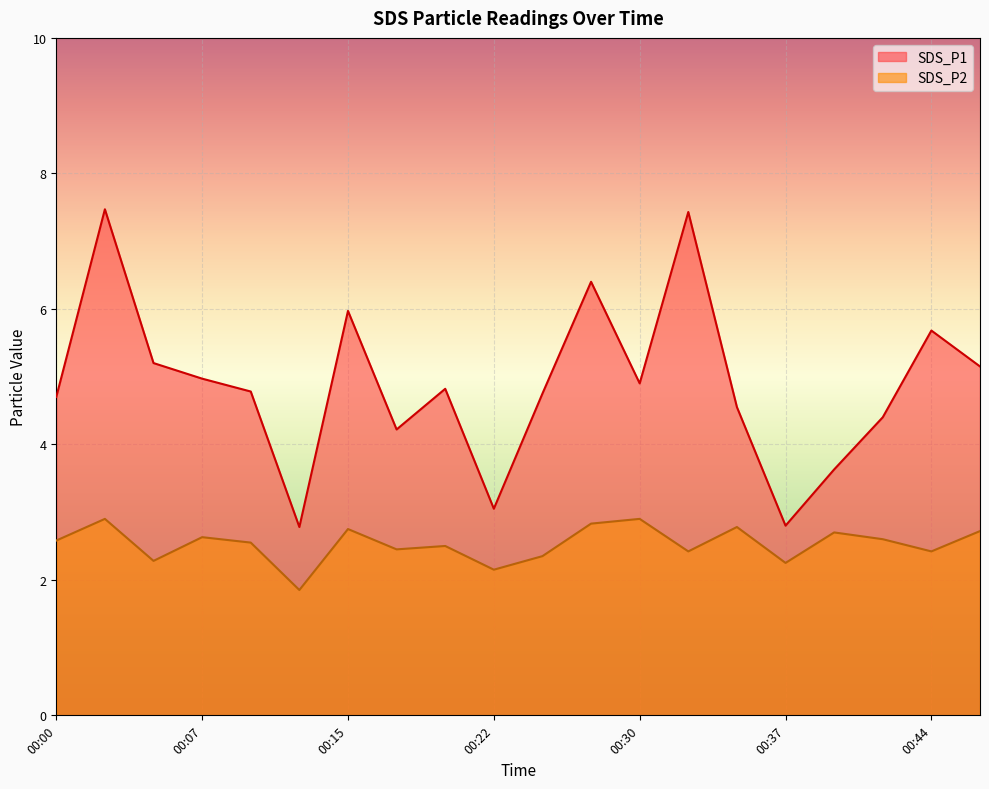

What is the greatest value displayed?

7.5